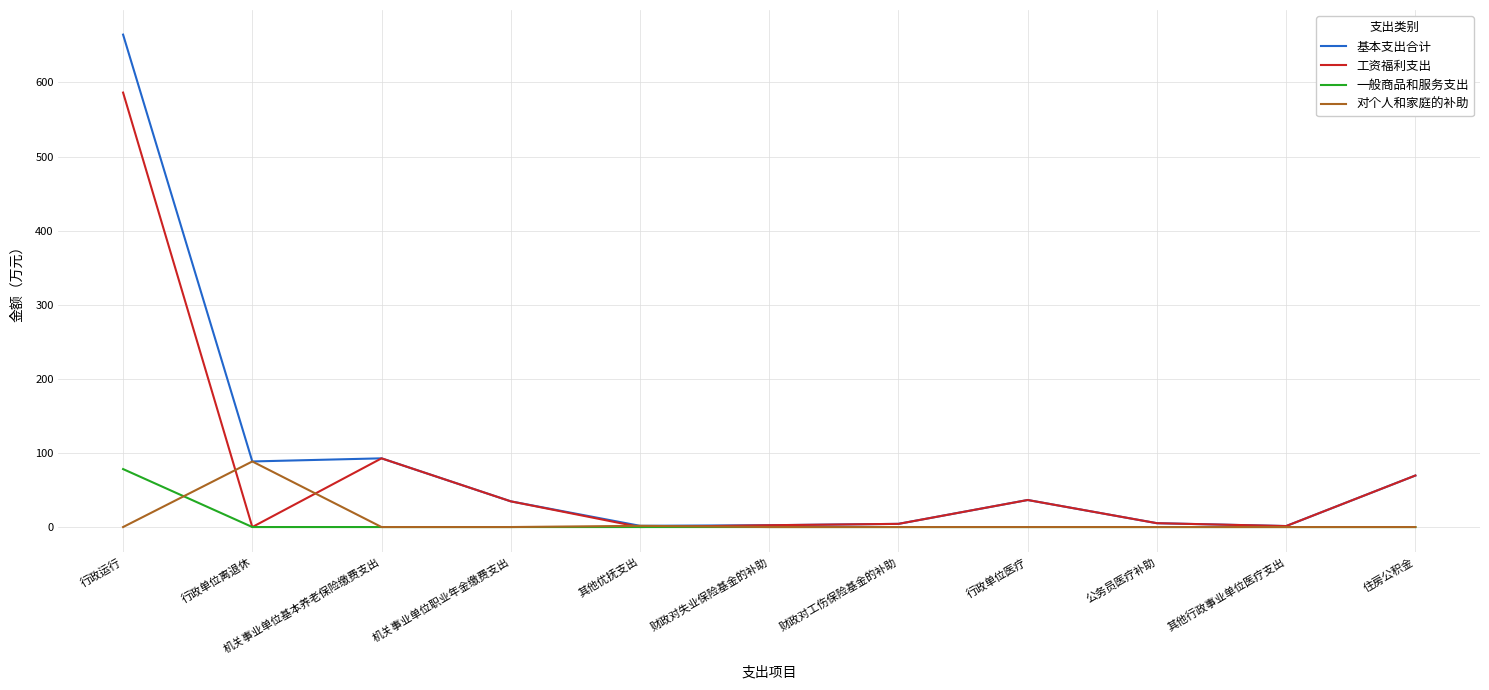

Which category has the highest value in the 工资福利支出 series?

行政运行